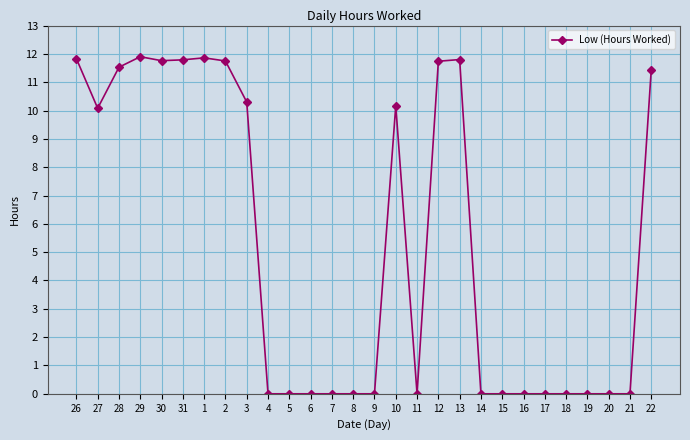

True or false: the data shows 10.1 at 27.

True